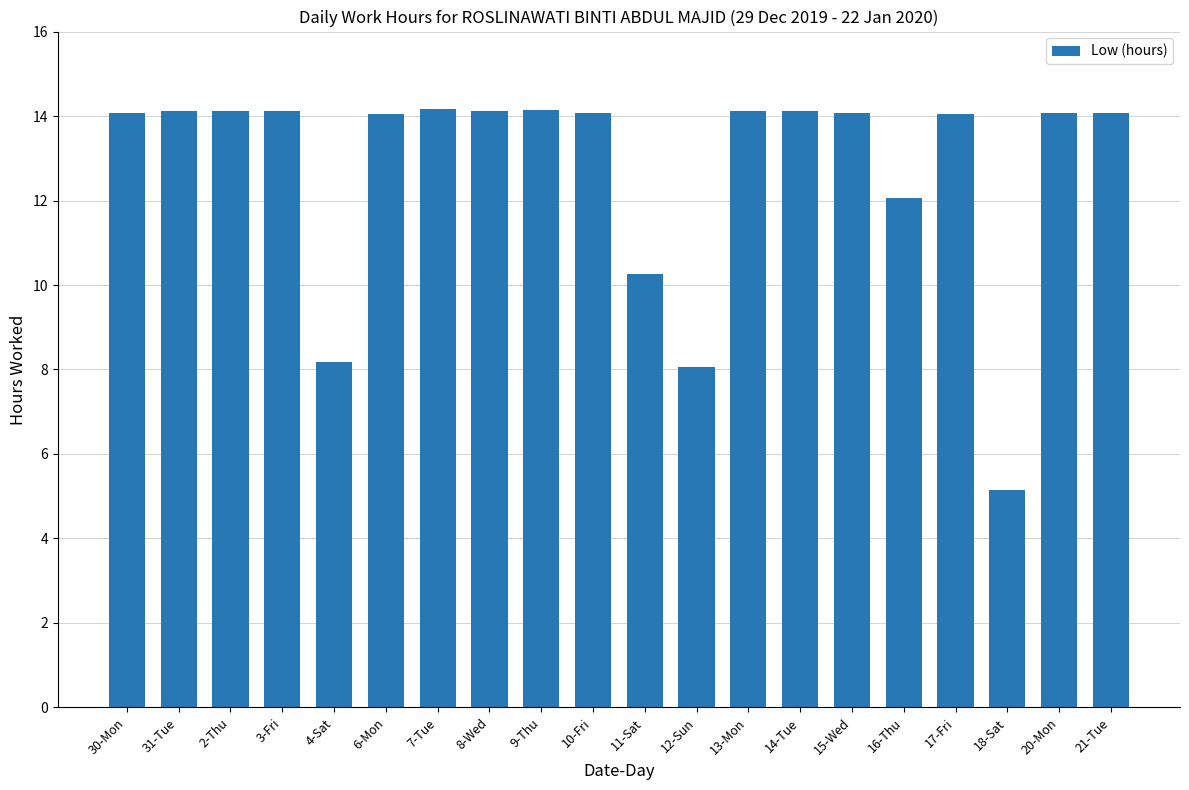

What is the smallest value displayed?

5.2